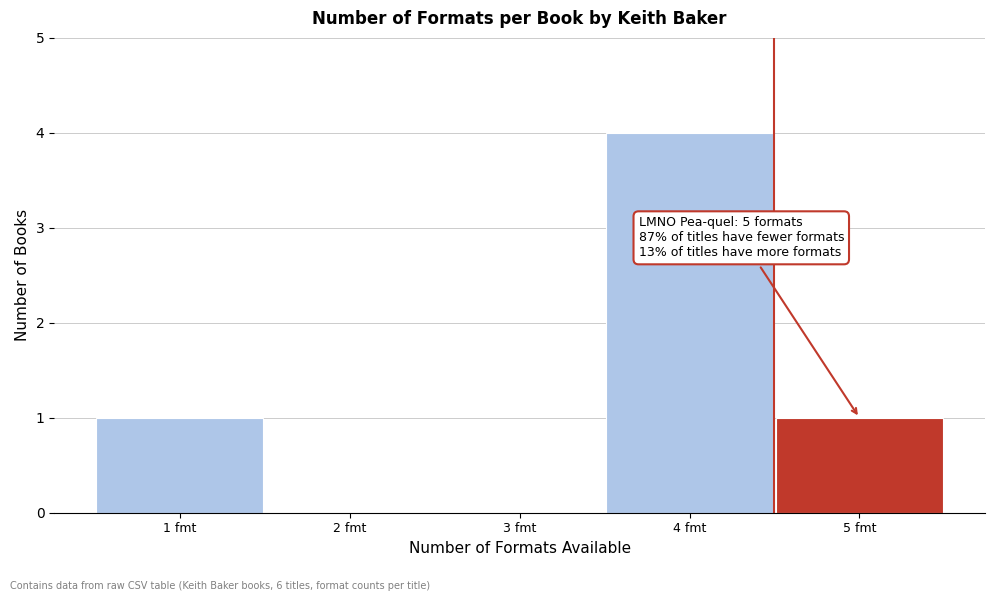

Reading left to right, extract all data points from this chart.

1 fmt=1	2 fmt=0	3 fmt=0	4 fmt=4	5 fmt=1